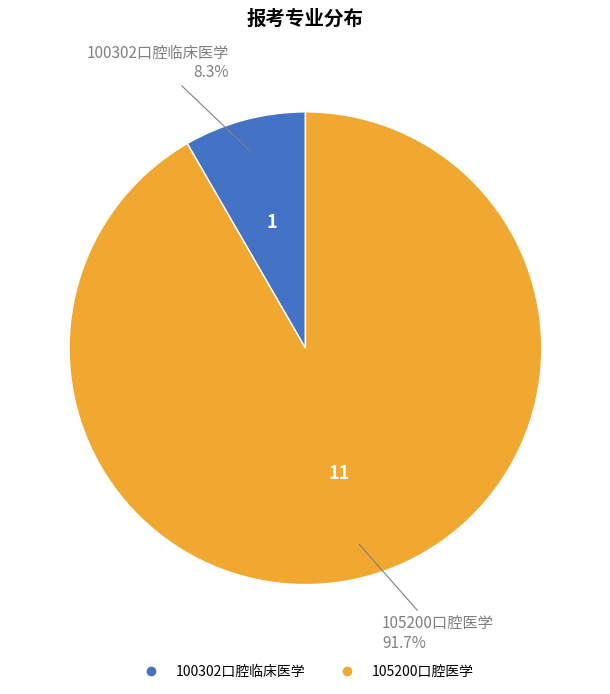

Rank the categories by value from highest to lowest.

105200口腔医学, 100302口腔临床医学